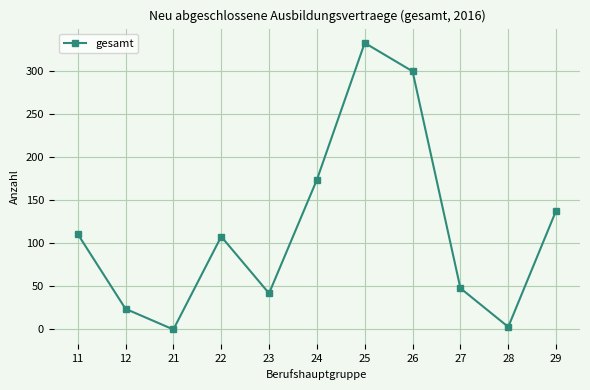

How many positive values are there?

10